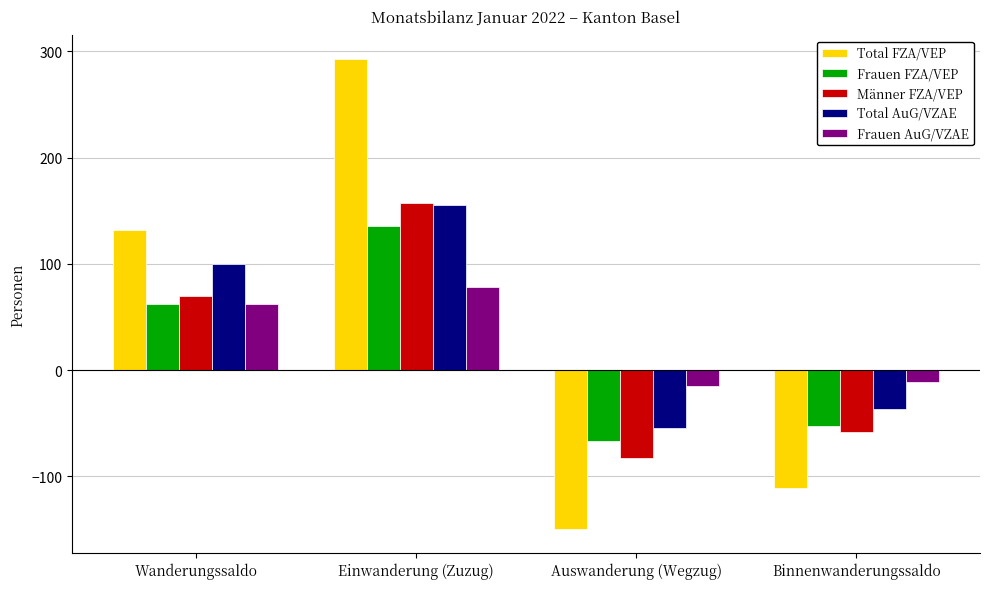

How many groups of bars are there?

4